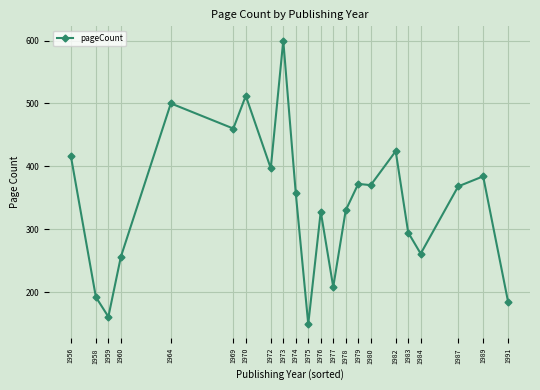

What is the sum of the values at 1984 and 1979?

633.0